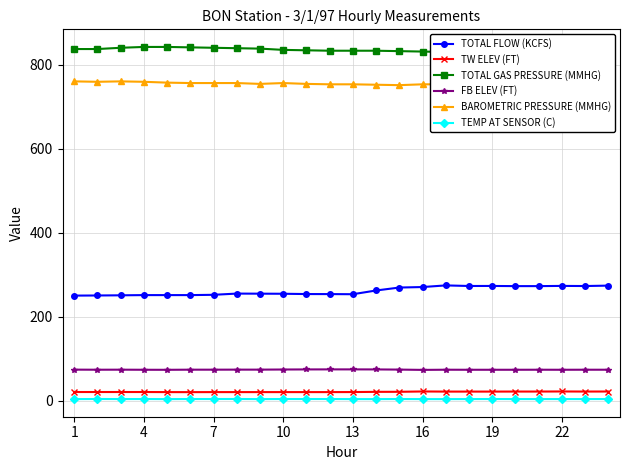

What is the lowest value of the TOTAL FLOW (KCFS) series?

250.8